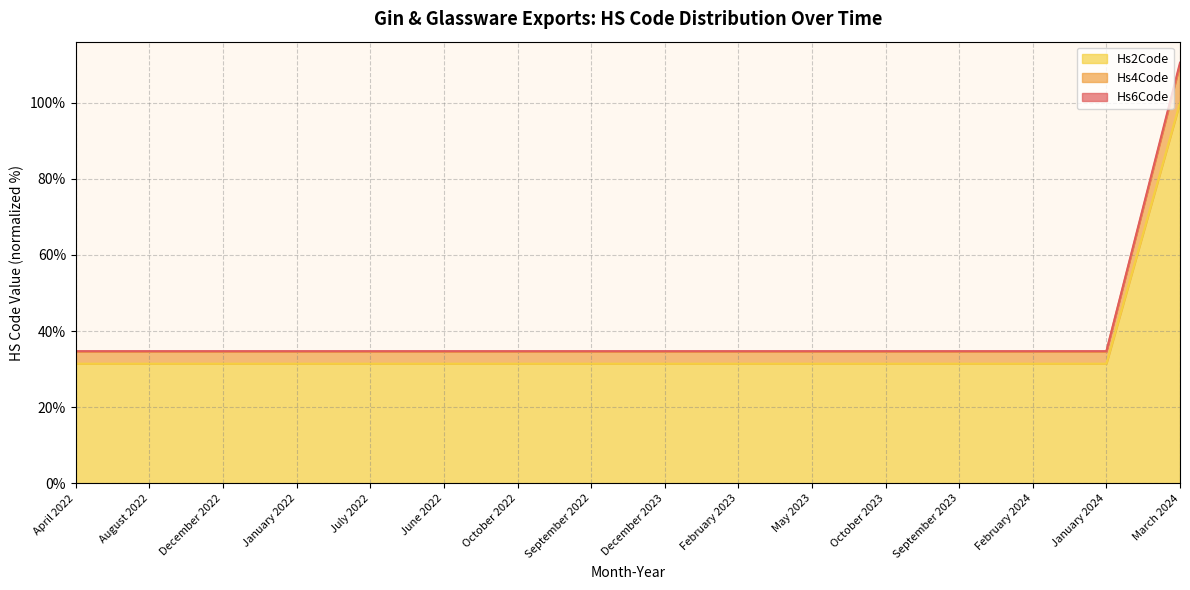

Which series has the largest range (max minus min)?

Hs2Code